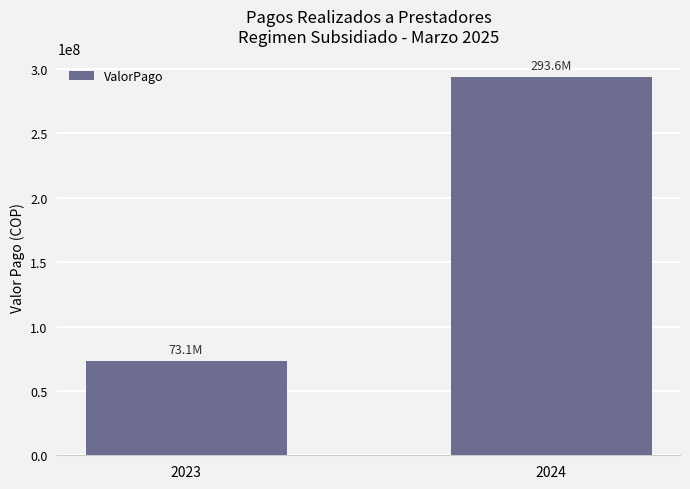

Count the values in the range 73121777 to 293611328.

2